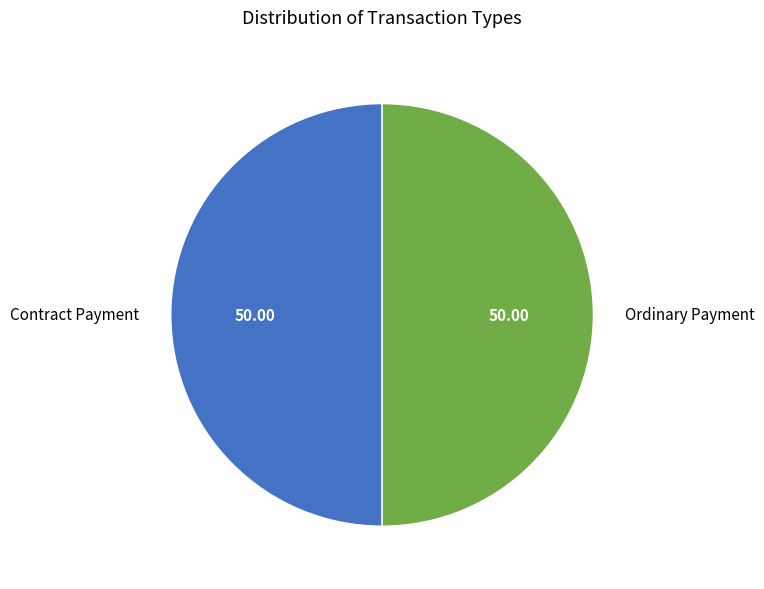

What is the ratio of the value at Contract Payment to the value at Ordinary Payment?

1.0